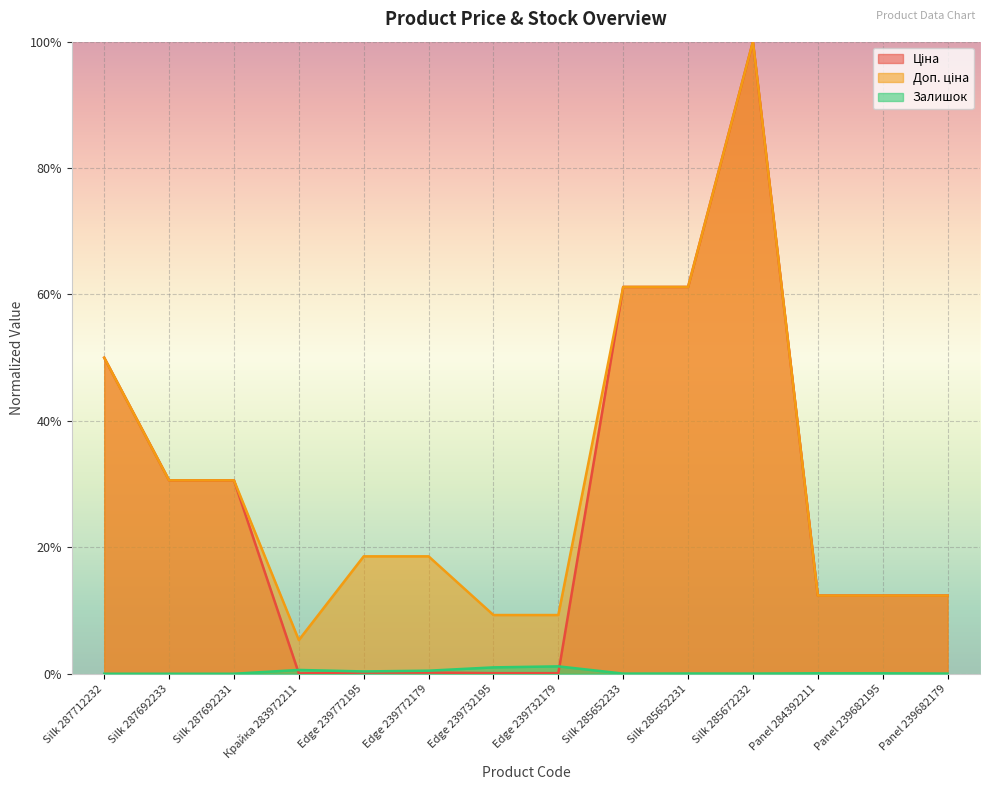

Count the number of categories in the chart.

14